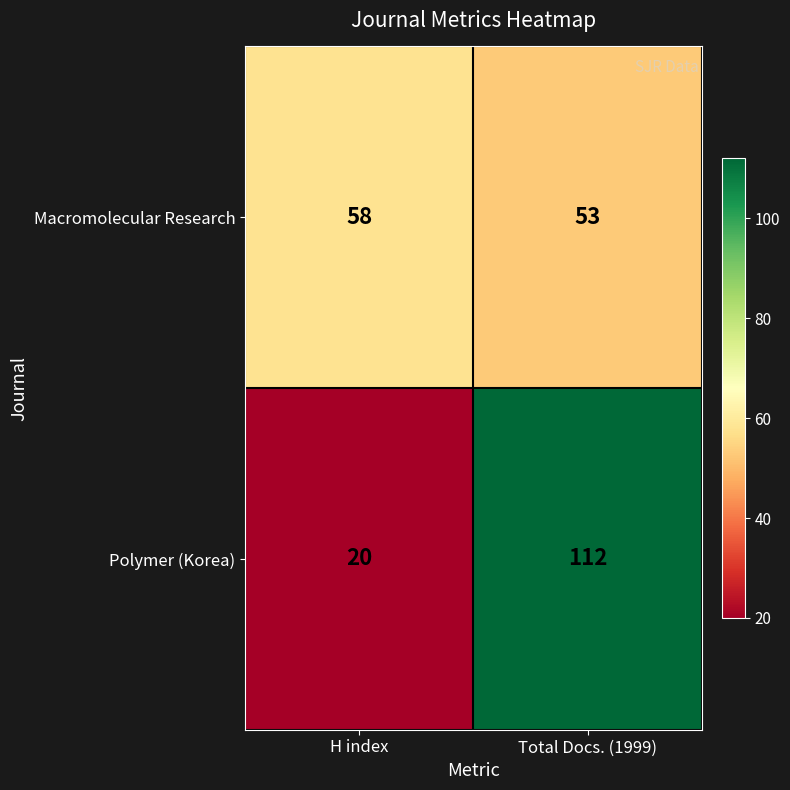

Reading left to right, transcribe all the data shown in this chart.

Macromolecular Research: 58	53
Polymer (Korea): 20	112